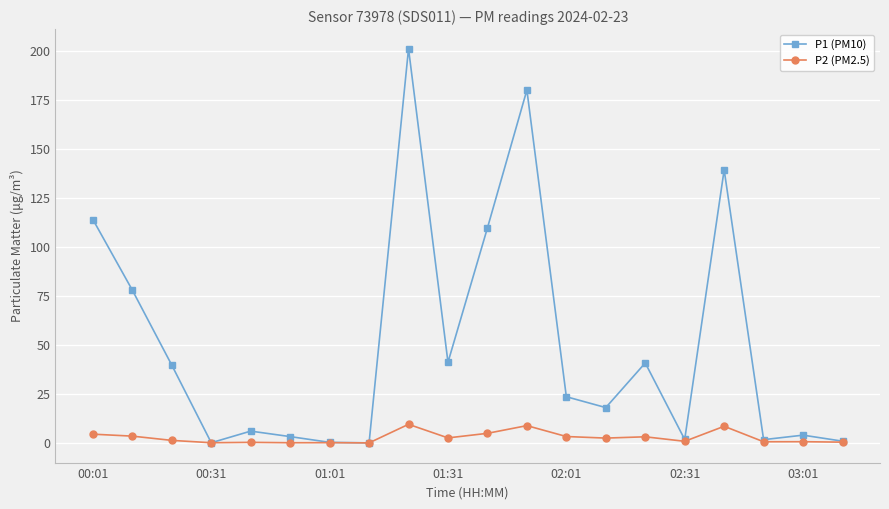

In P2 (PM2.5), how many points are higher than both neighbors (excluding endpoints)?

7